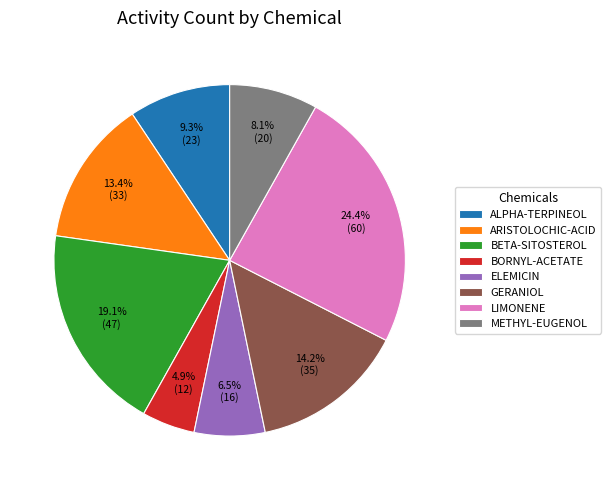

Does ELEMICIN account for over 50% of the chart?

No